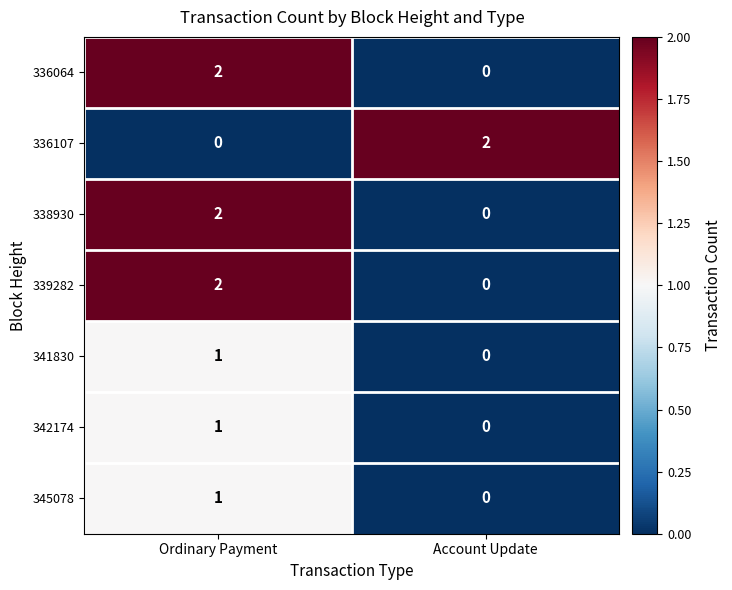

How many data points in 341830 are less than 1?

1